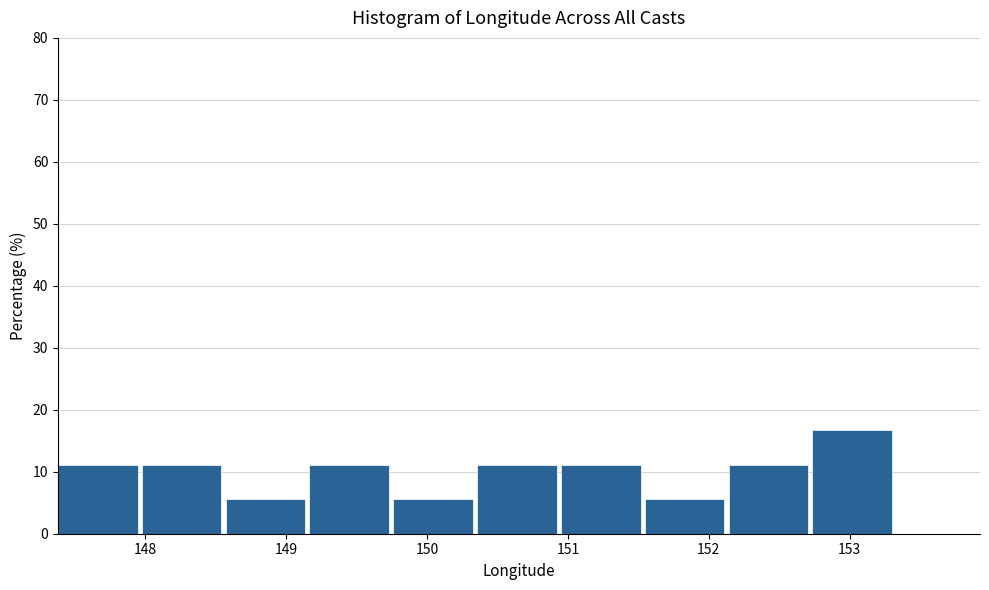

What is the height of the bar covering 148.0 to 148.6 on the x-axis? Neither the bar edges nor the heights are printed on the chart, so give them approximately, as read against the axes.

11